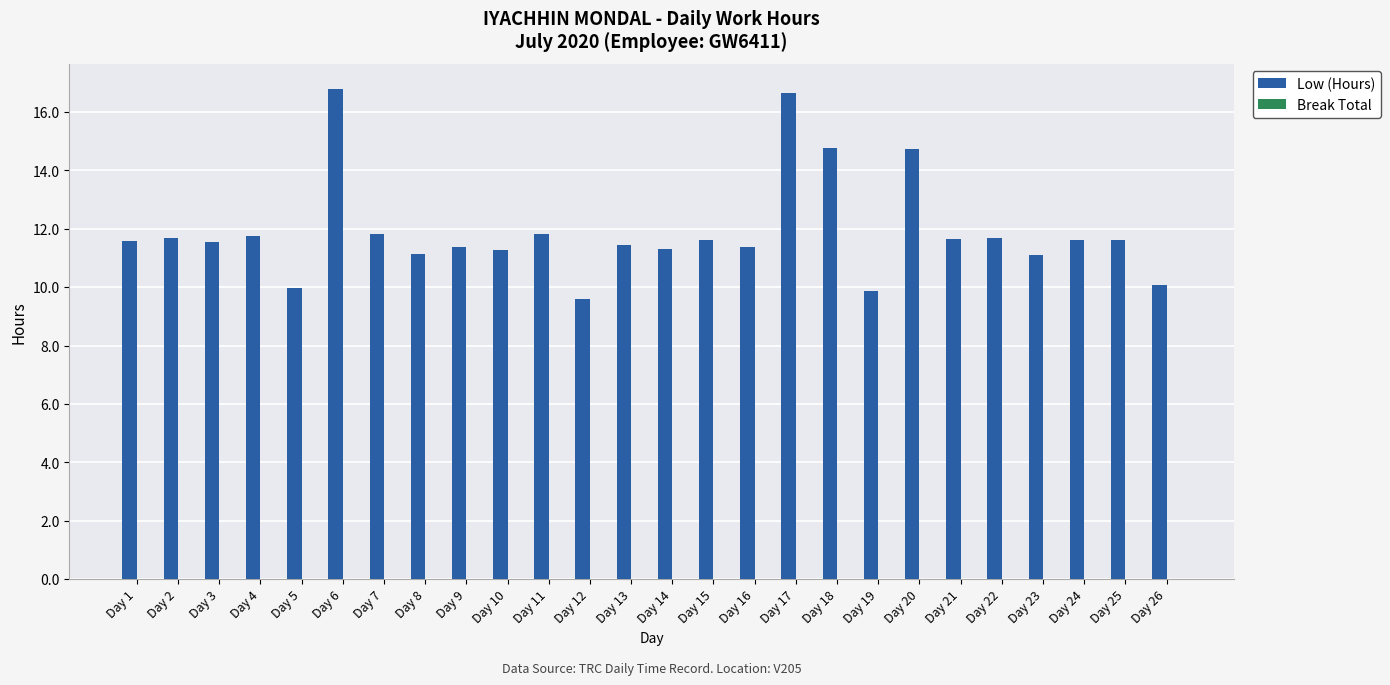

Are the bars horizontal?

No